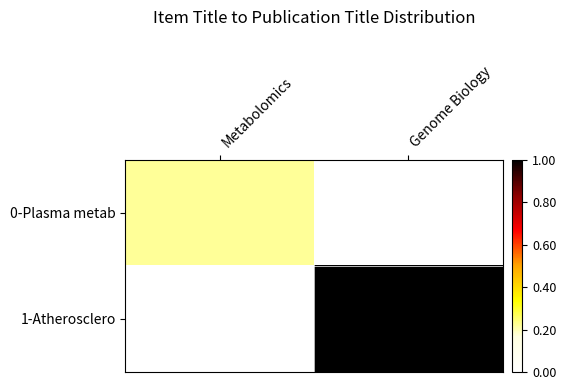

Reading left to right, transcribe all the data shown in this chart.

0-Plasma metab: Metabolomics=2	Genome Biology=0
1-Atherosclero: Metabolomics=0	Genome Biology=9